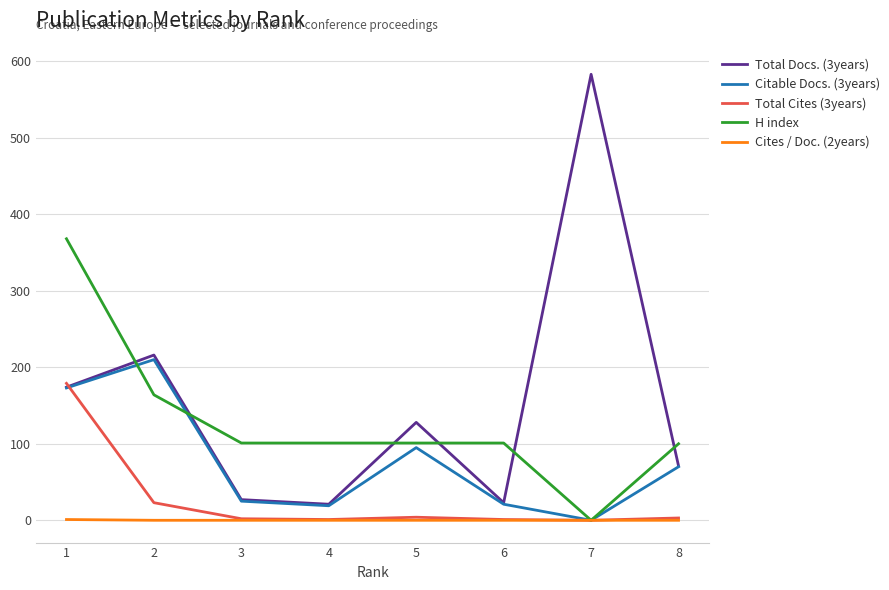

What are all the series names shown in the legend?

Total Docs. (3years), Citable Docs. (3years), Total Cites (3years), H index, Cites / Doc. (2years)